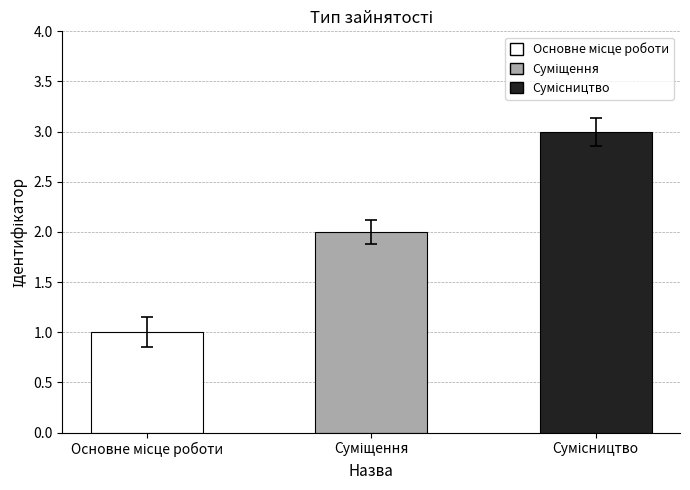

What is the average value?

2